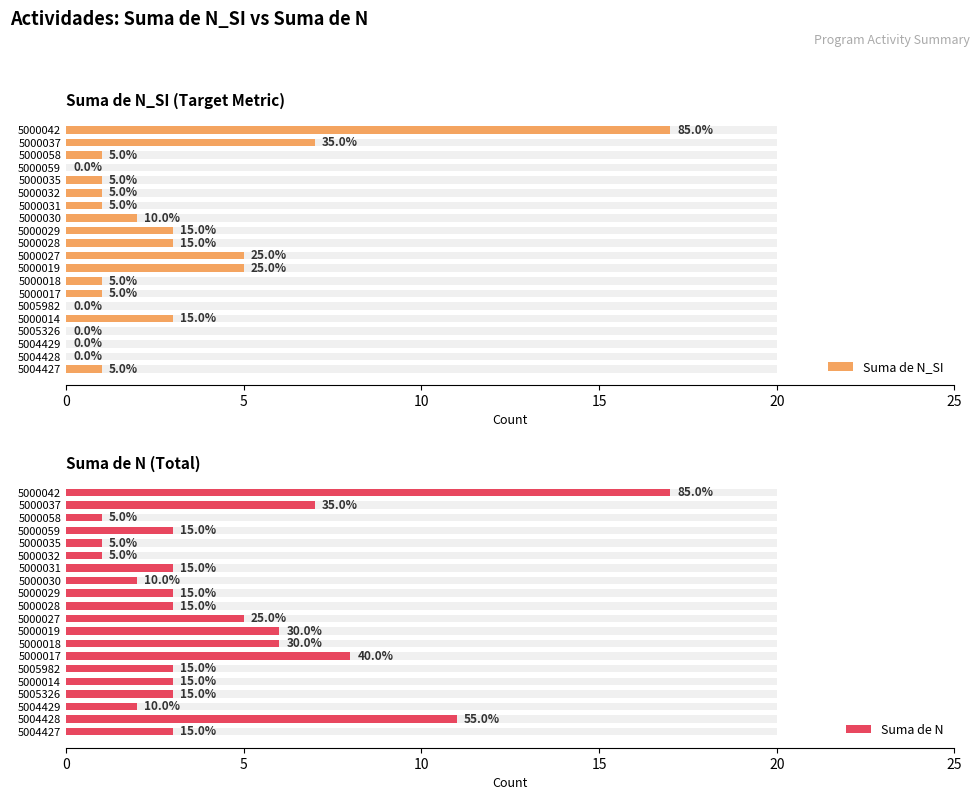

How many data points in Suma de N are less than 3?

5